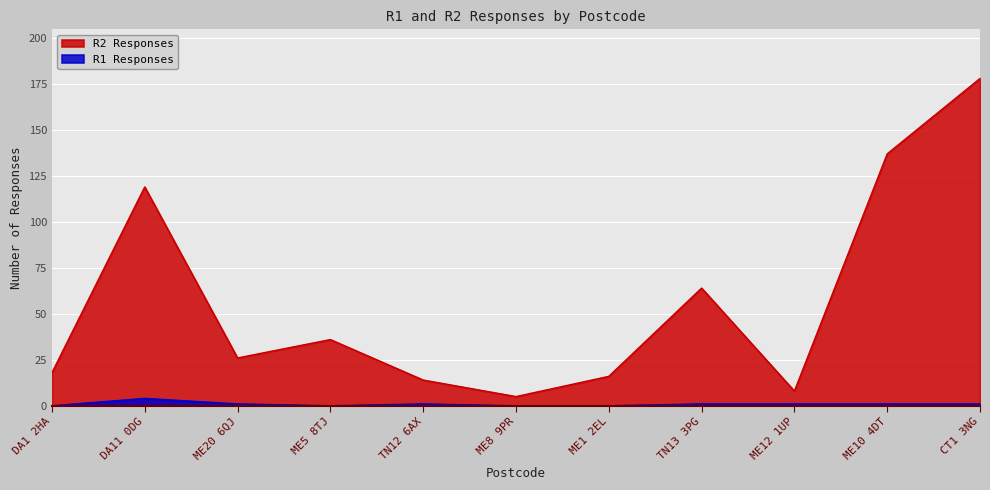

What is the value of the R1 Responses point at the 3rd from the left?

1